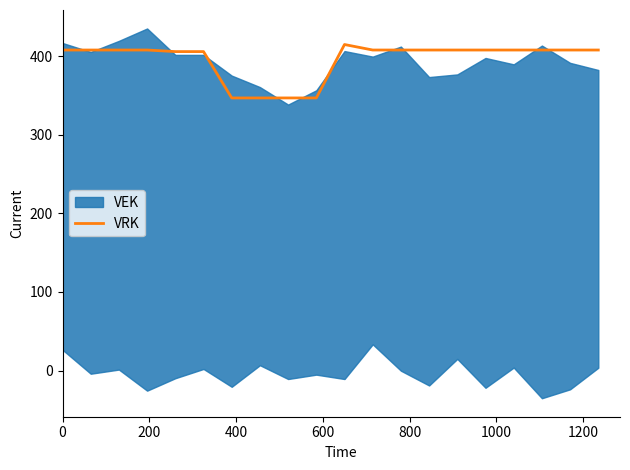

What is the lowest value of the VRK series?

347